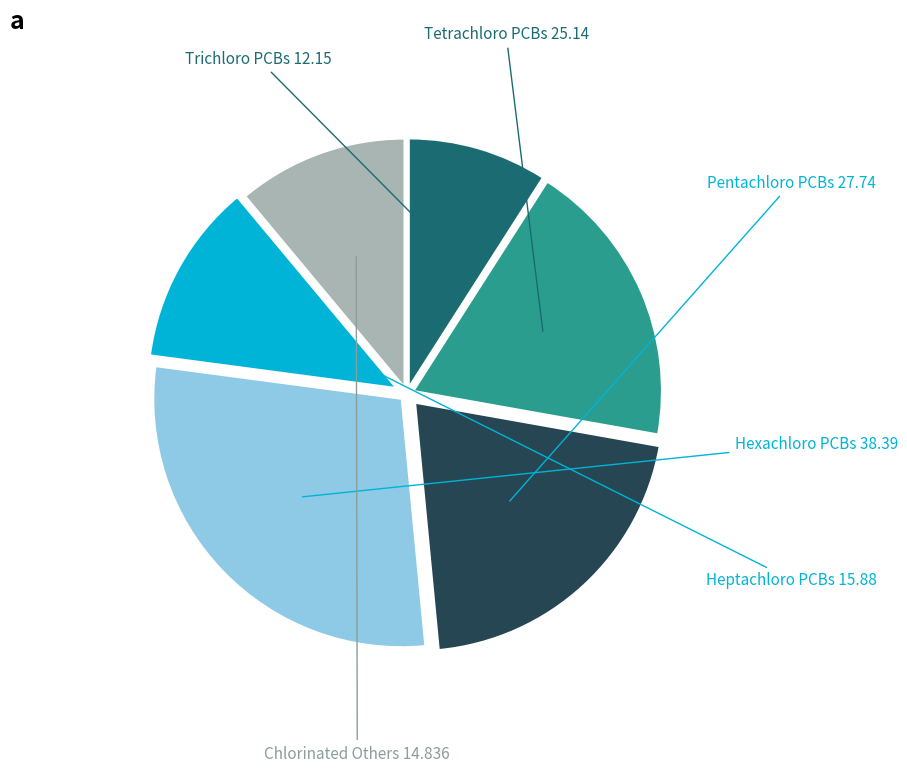

Combined, do Tetrachloro PCBs and Chlorinated Others account for over 50%?

No